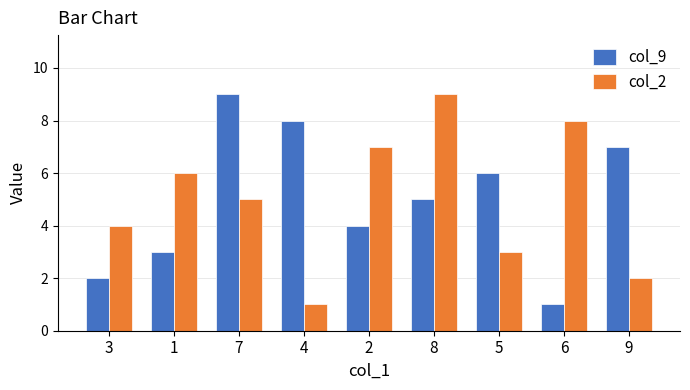

Is it true that col_2 equals 2 at 9?

True